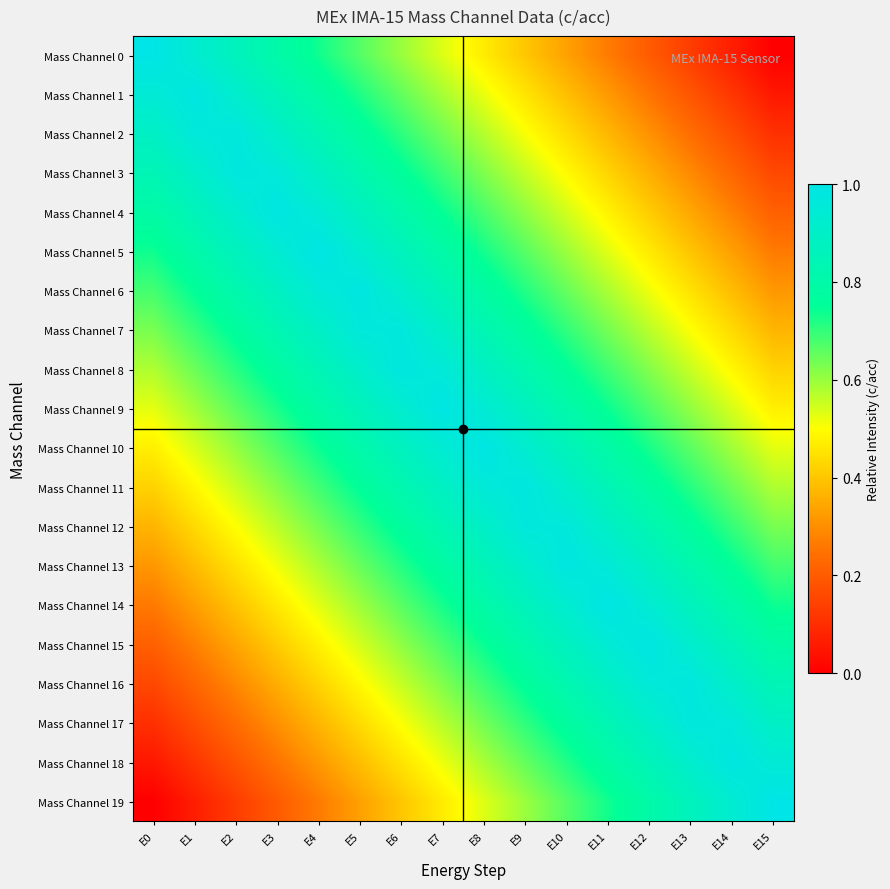

At how many categories does at least one series exceed 0?

16